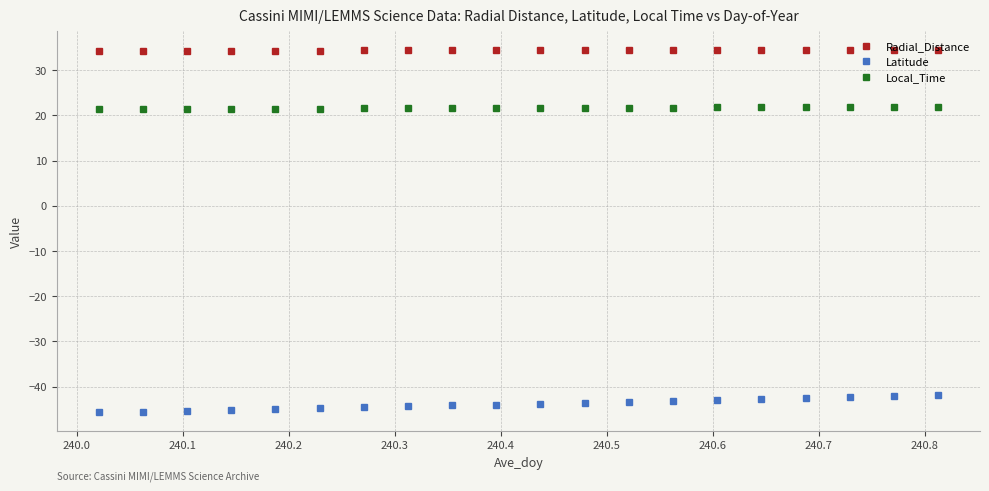

What is the average value of the Radial_Distance series?

34.4